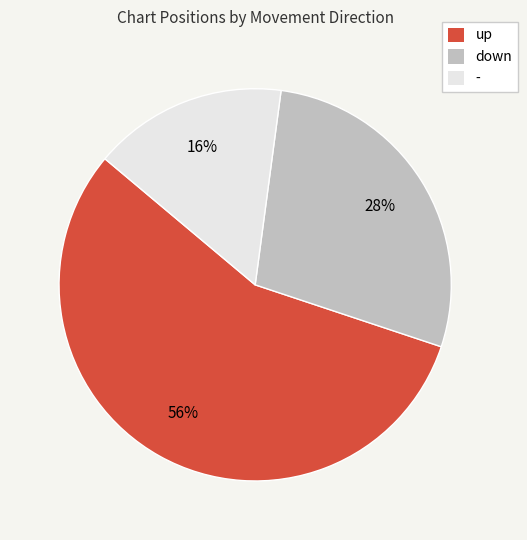

What is the largest slice in the pie chart?

up